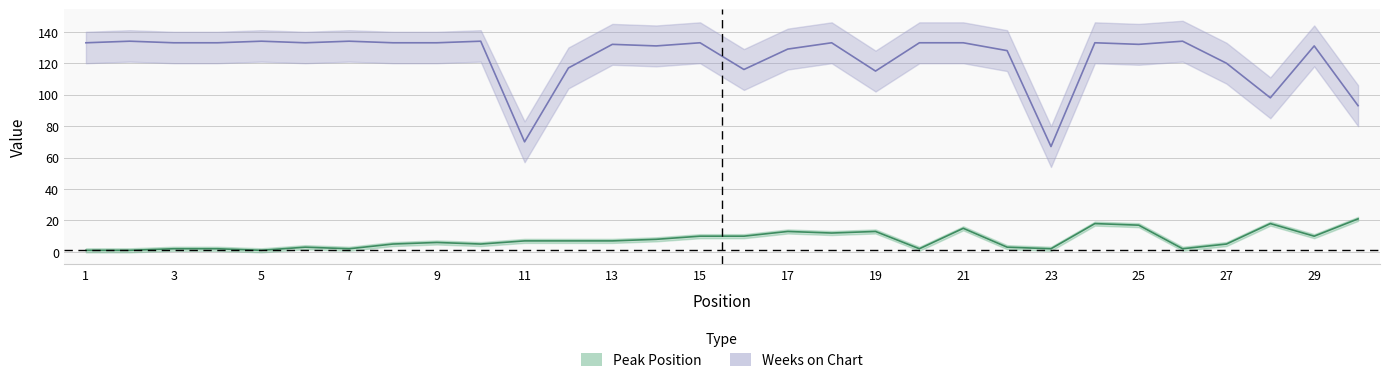

Where does the Weeks on Chart series first go above 133?

2